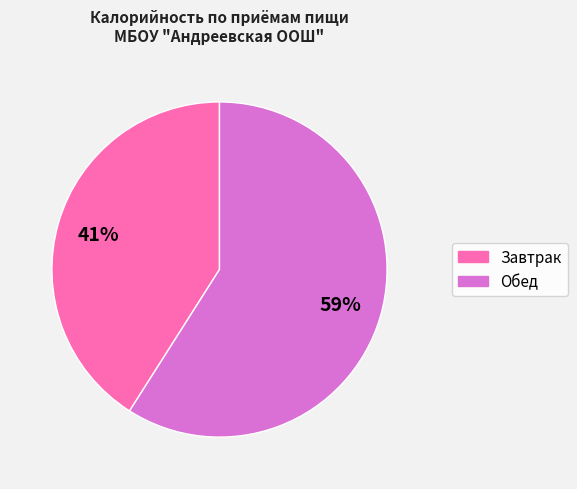

Which slice is the largest?

Обед